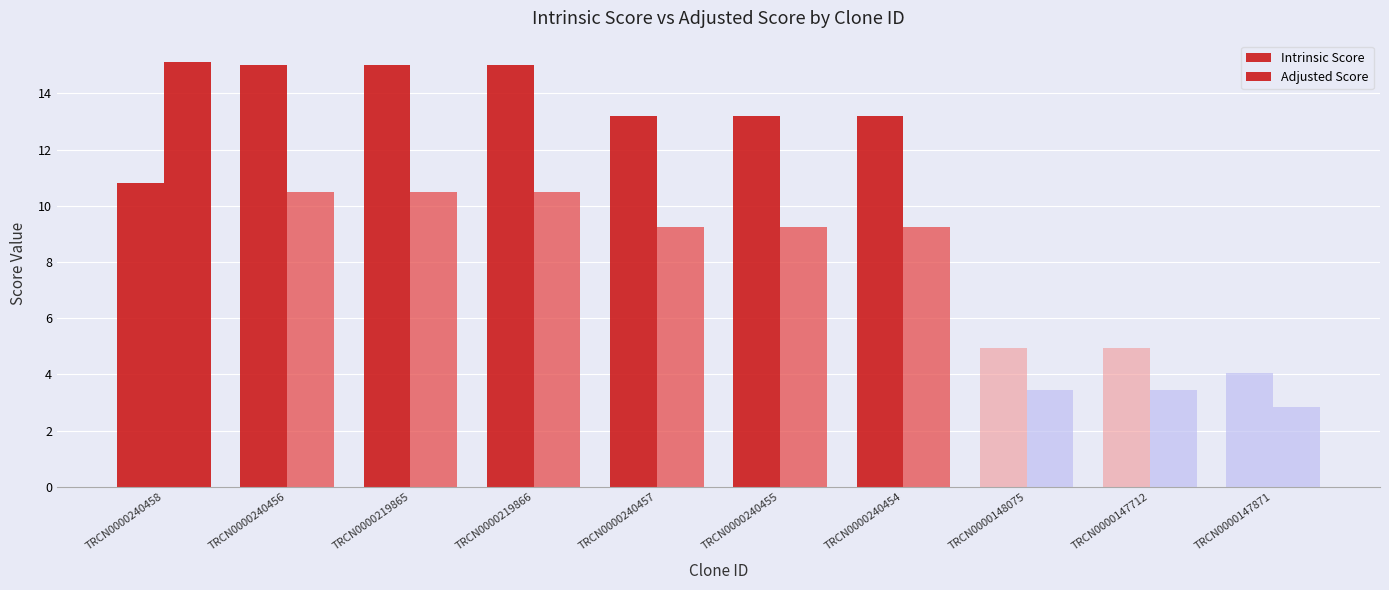

How many bars are there in each group?

2